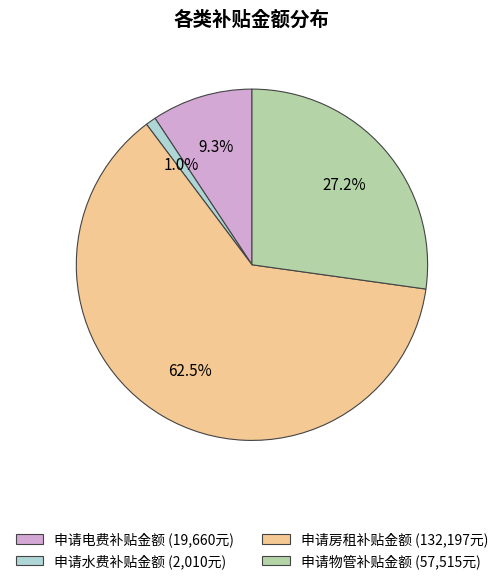

Is there a majority slice in this chart?

Yes